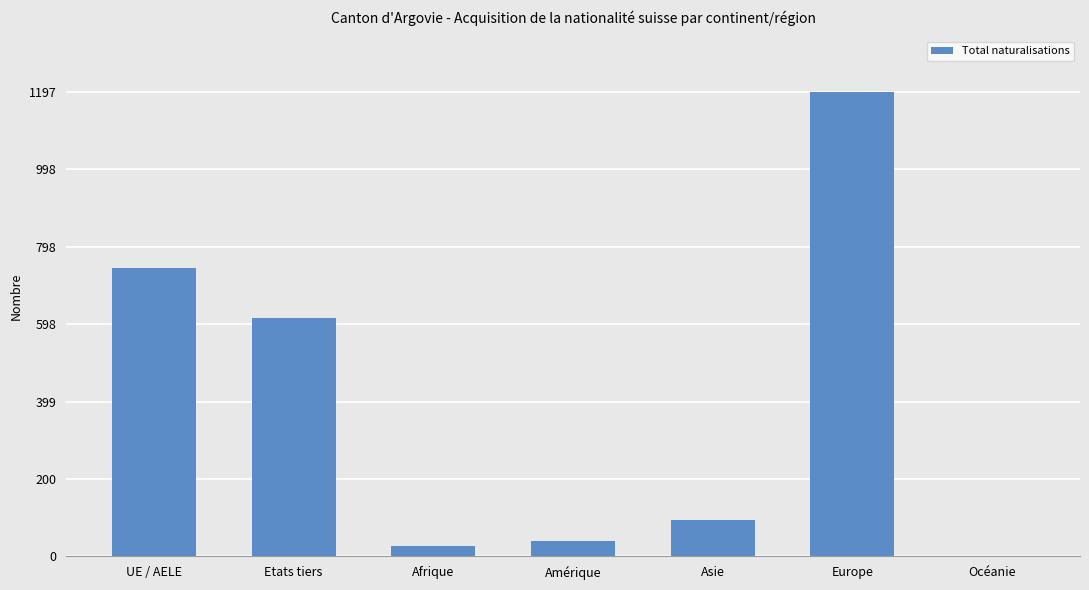

What is the sum of all values?

2714